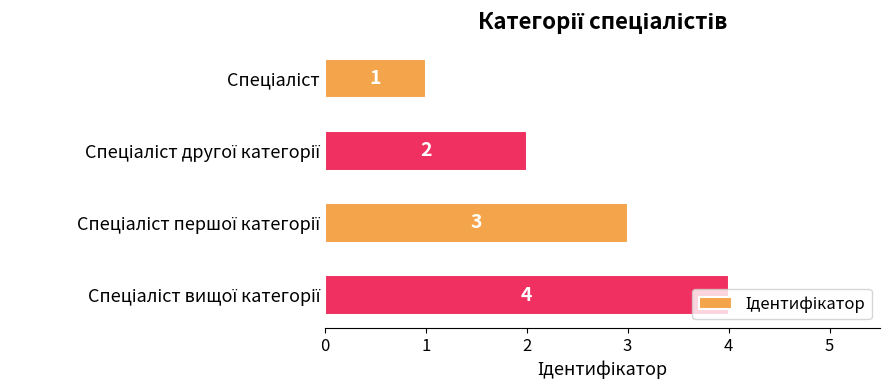

What is the value of the 2nd bar from the top?

2